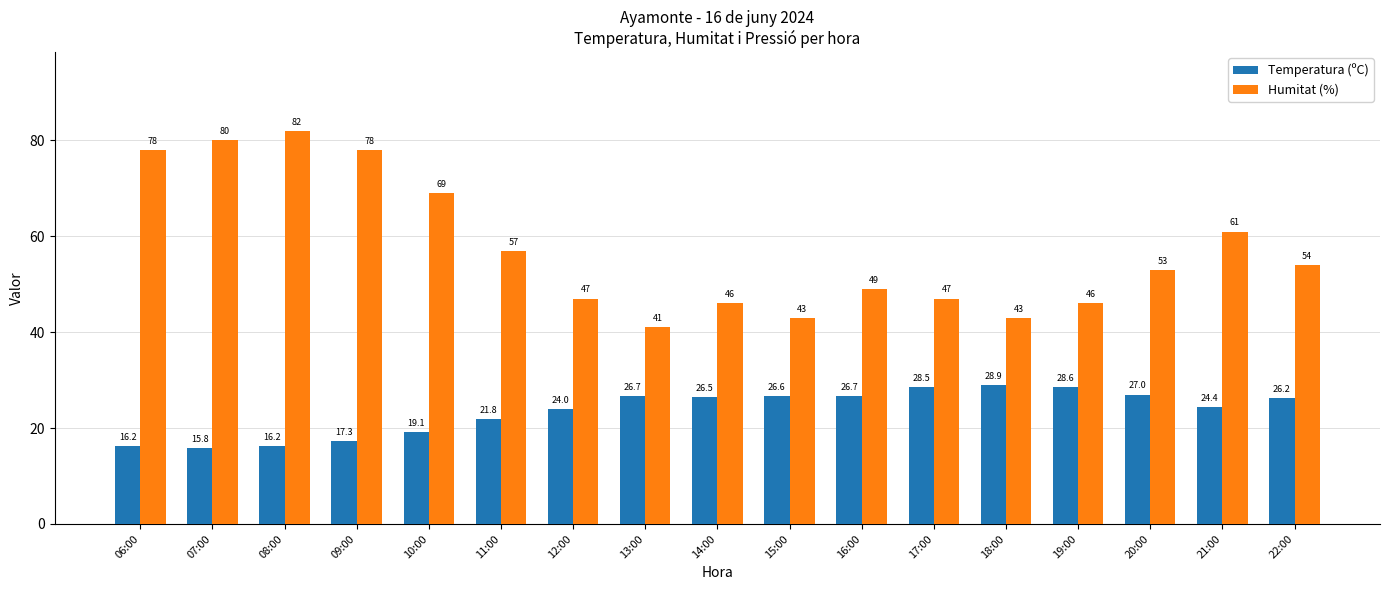

Which series has the widest spread of values?

Humitat (%)